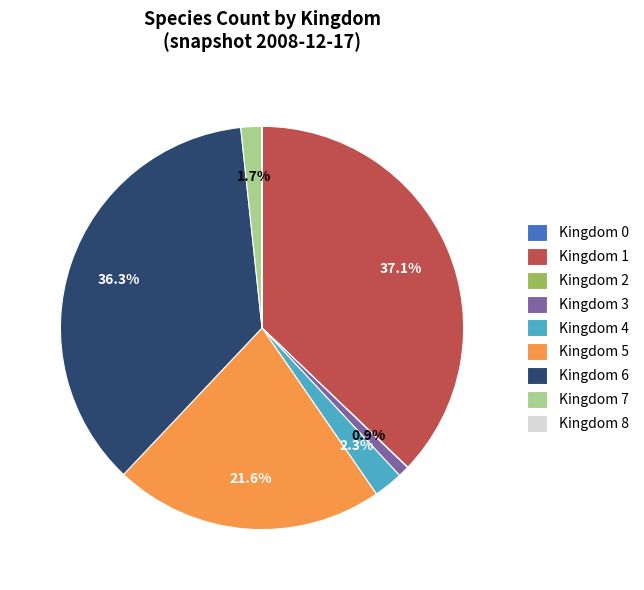

Which has a higher value, Kingdom 6 or Kingdom 3?

Kingdom 6